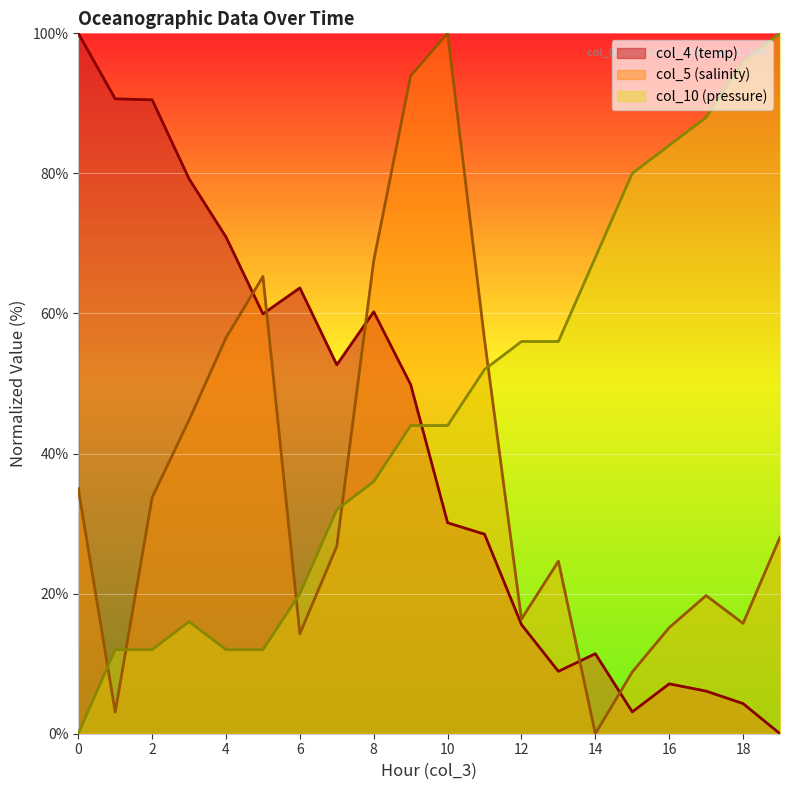

How many categories are shown in the chart?

20